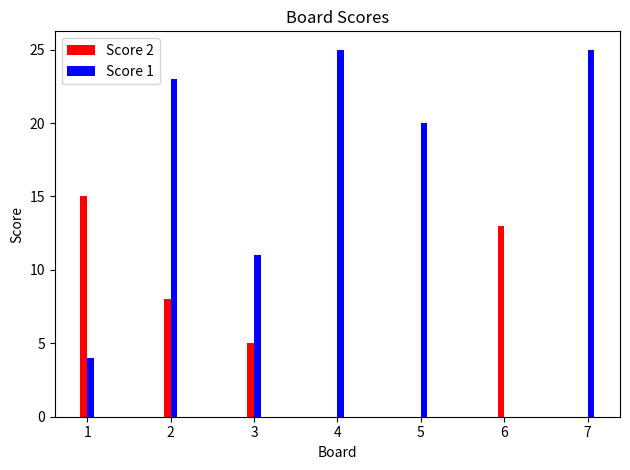

What is the sum of all Score 2 values?

41